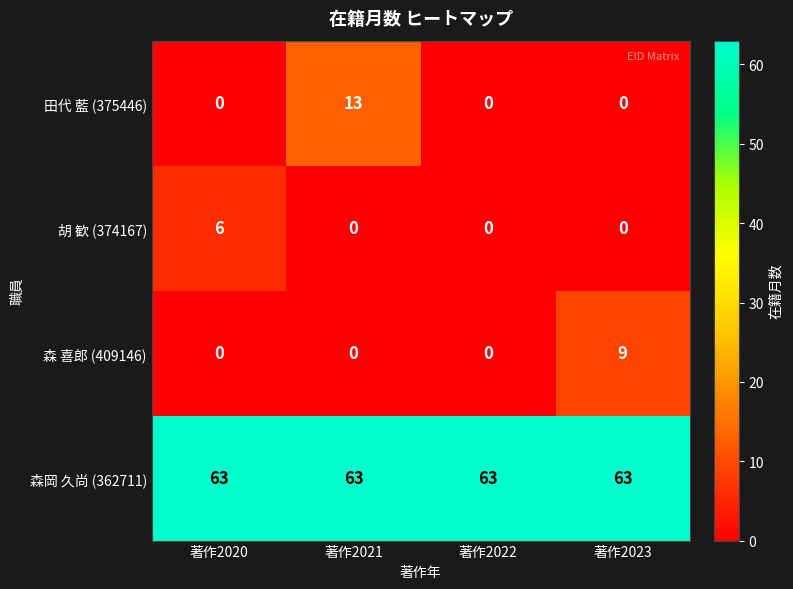

Reading left to right, what are all the values shown in this chart?

田代 藍 (375446): 0	13	0	0
胡 歓 (374167): 6	0	0	0
森 喜郎 (409146): 0	0	0	9
森岡 久尚 (362711): 63	63	63	63